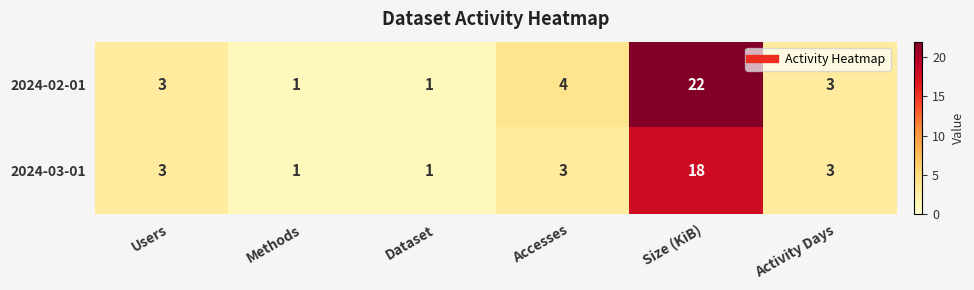

True or false: 2024-03-01 has a value of 30 at Size (KiB).

False